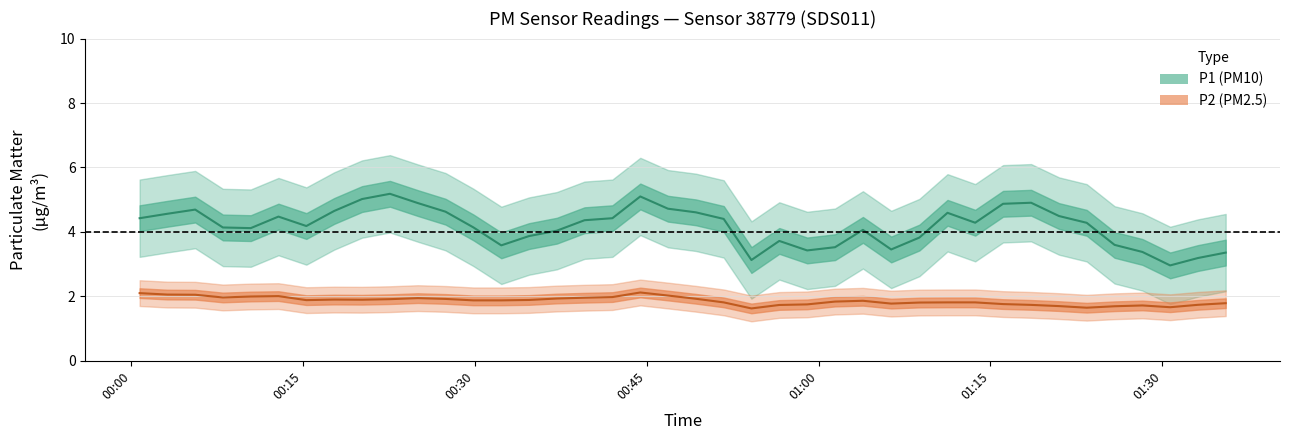

True or false: P2 and P1 cross at least once.

False